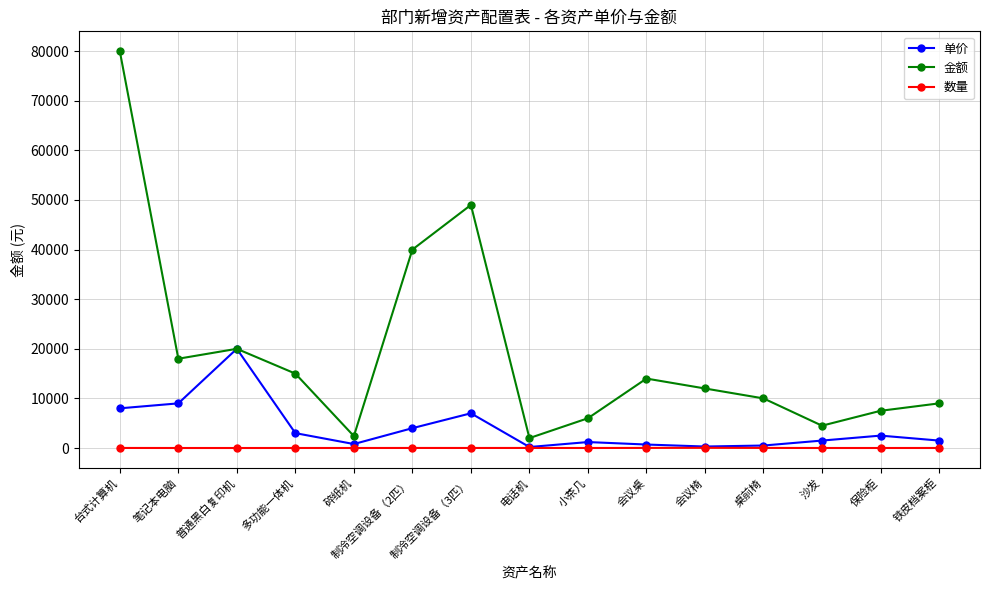

Where is 单价 nearest to the value 10100?

笔记本电脑